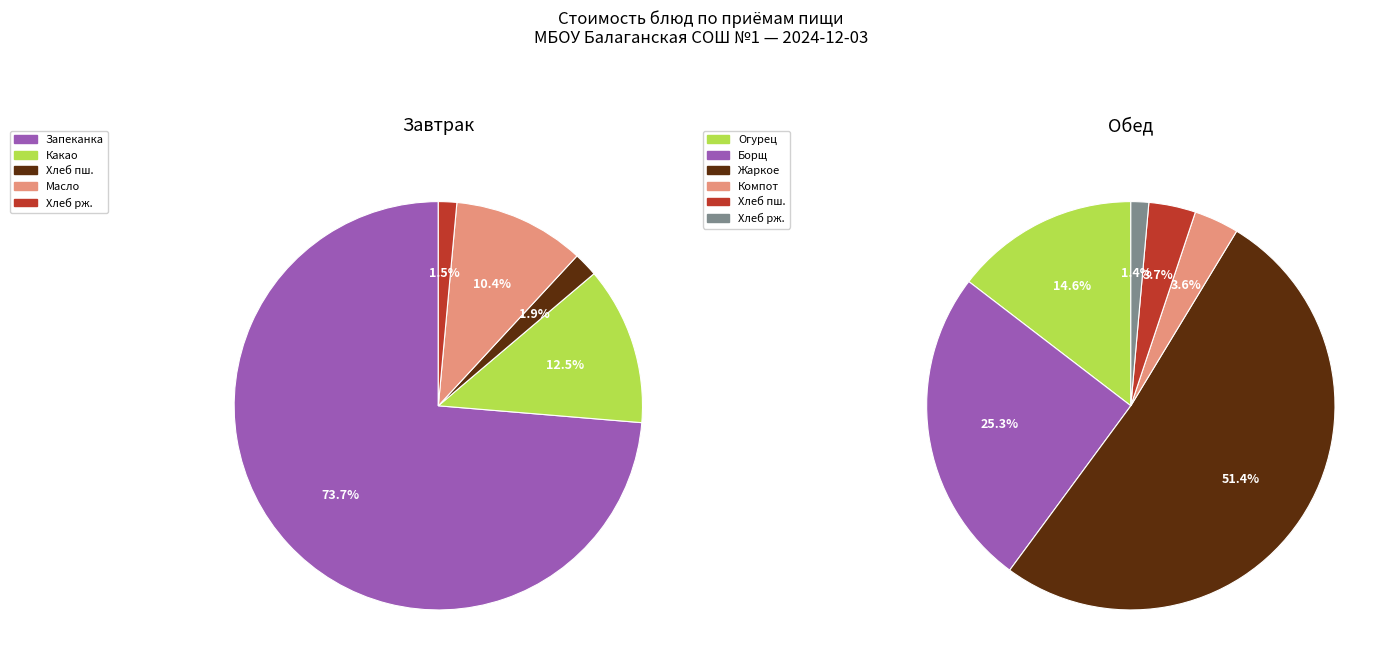

Count the number of slices in the pie.

11